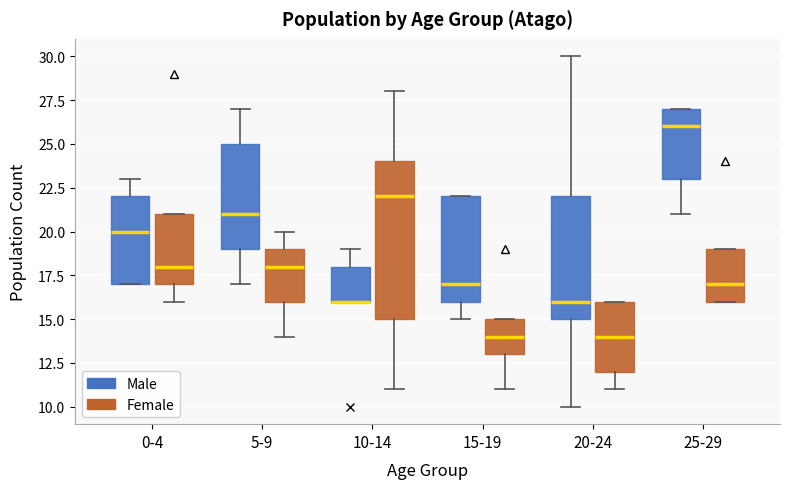

Reading left to right, transcribe this box plot: for each box, give where its median line is, the range the box spans, and where its two whiskers end, as read against the y-axis. The values are not printed on the chart, so give them approximately, as read against the axis.

0-4 (Male): median 20, box 17 to 22, whiskers 17 to 23
0-4 (Female): median 18, box 17 to 21, whiskers 16 to 21
5-9 (Male): median 21, box 19 to 25, whiskers 17 to 27
5-9 (Female): median 18, box 16 to 19, whiskers 14 to 20
10-14 (Male): median 16 (drawn on the box's lower edge), box 16 to 18, whiskers 16 to 19
10-14 (Female): median 22, box 15 to 24, whiskers 11 to 28
15-19 (Male): median 17, box 16 to 22, whiskers 15 to 22
15-19 (Female): median 14, box 13 to 15, whiskers 11 to 15
20-24 (Male): median 16, box 15 to 22, whiskers 10 to 30
20-24 (Female): median 14, box 12 to 16, whiskers 11 to 16
25-29 (Male): median 26, box 23 to 27, whiskers 21 to 27
25-29 (Female): median 17, box 16 to 19, whiskers 16 to 19